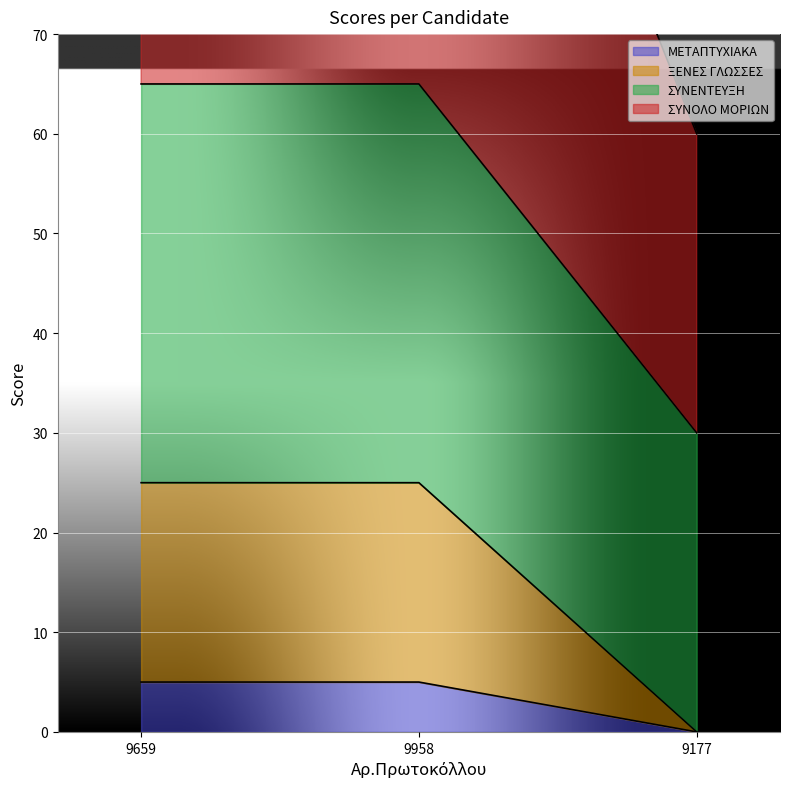

Where is ΜΕΤΑΠΤΥΧΙΑΚΑ nearest to the value 2?

9177